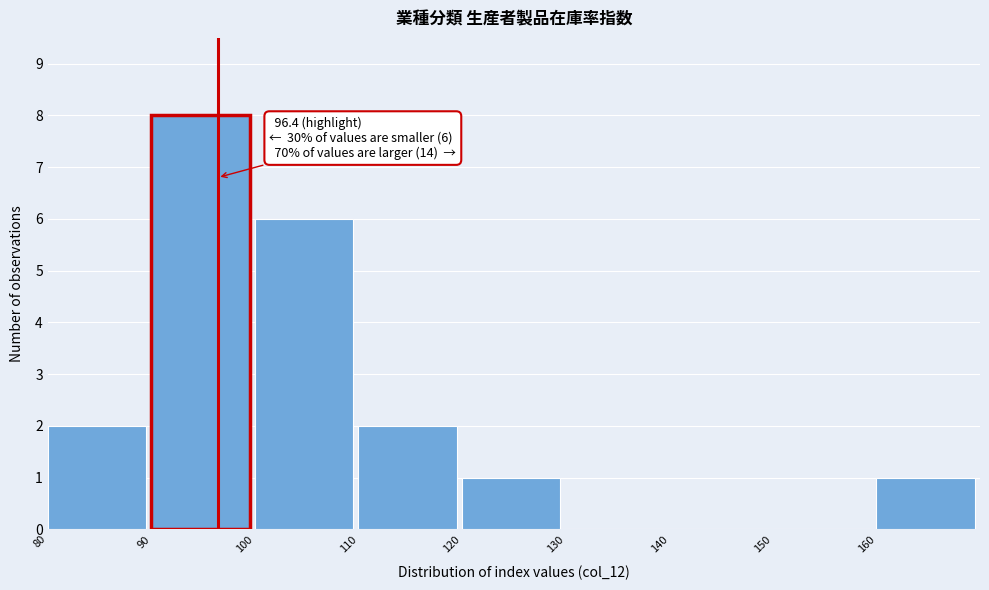

Which range on the x-axis has the tallest bar?

90 to 100